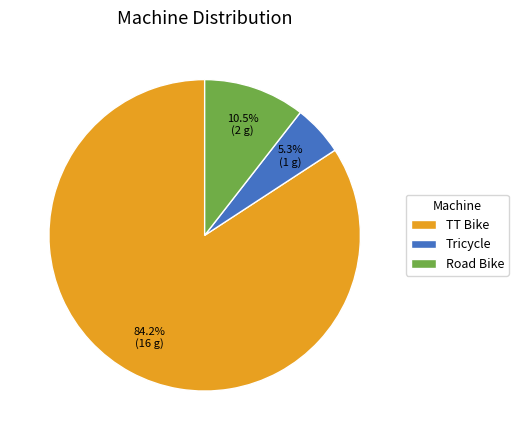

True or false: Tricycle accounts for 5% of the total.

True